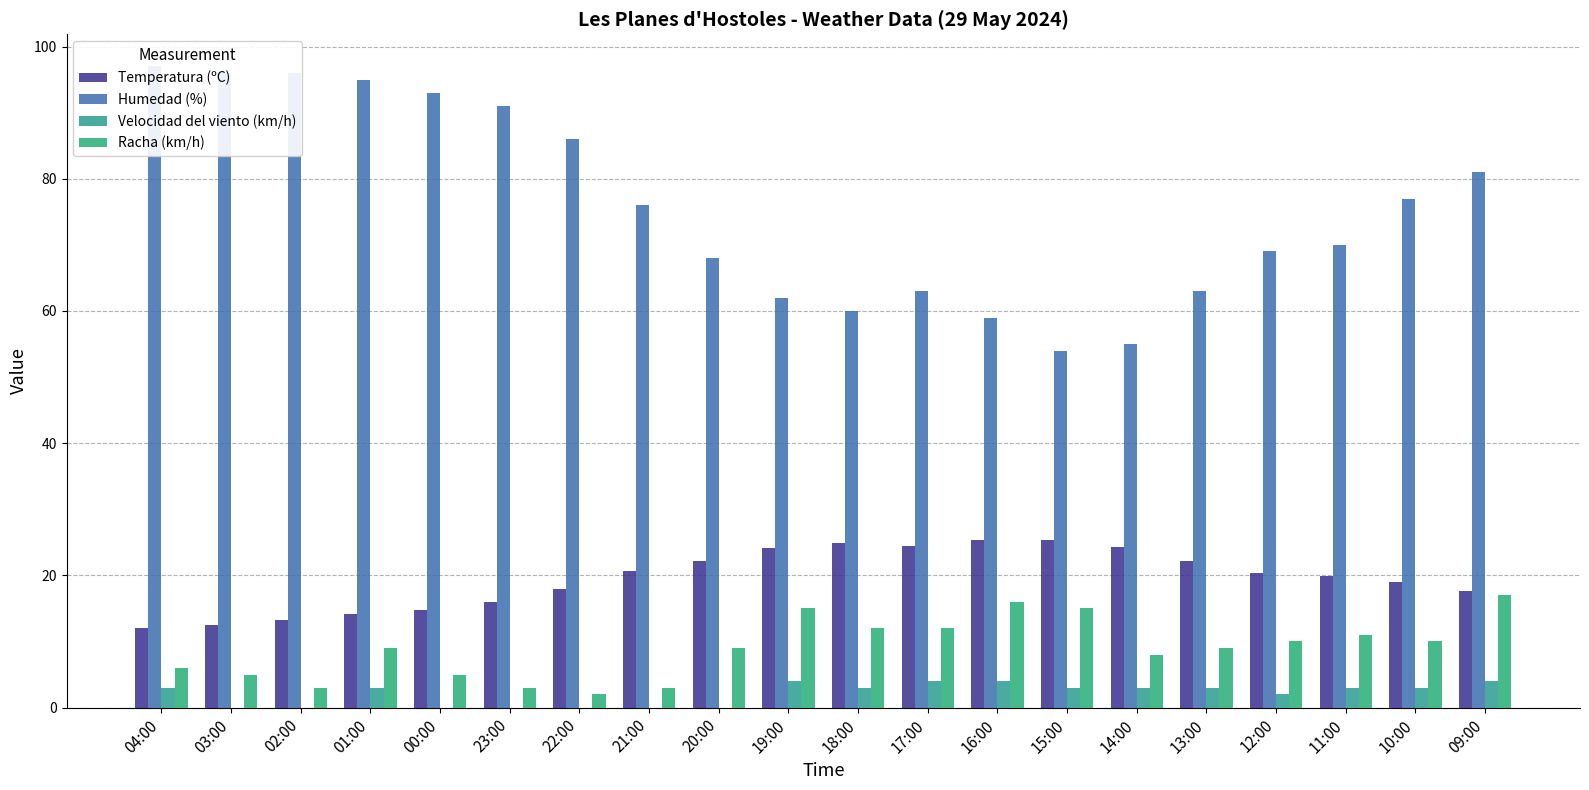

Rank the series by their maximum value, from highest to lowest.

Humedad (%), Temperatura (ºC), Racha (km/h), Velocidad del viento (km/h)